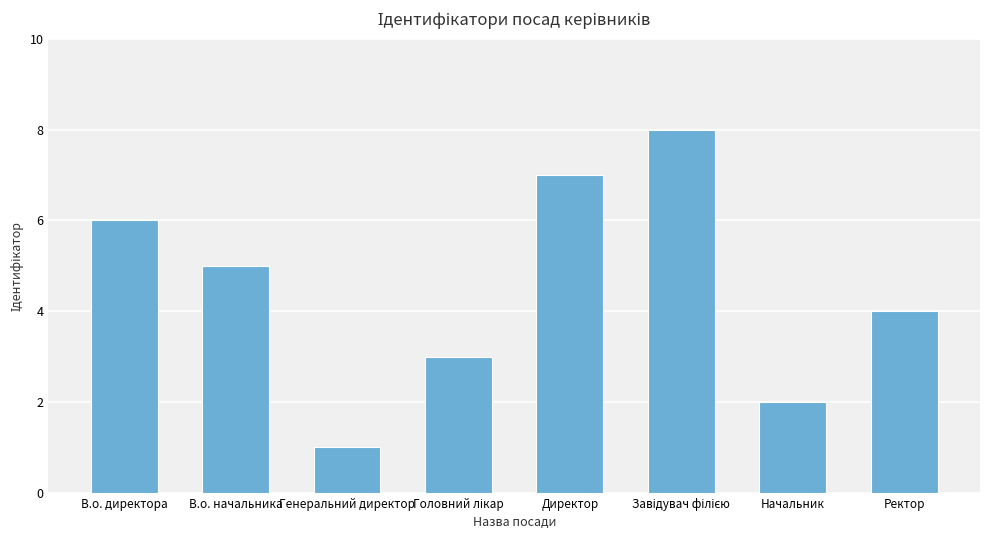

How many distinct data groups are displayed?

1